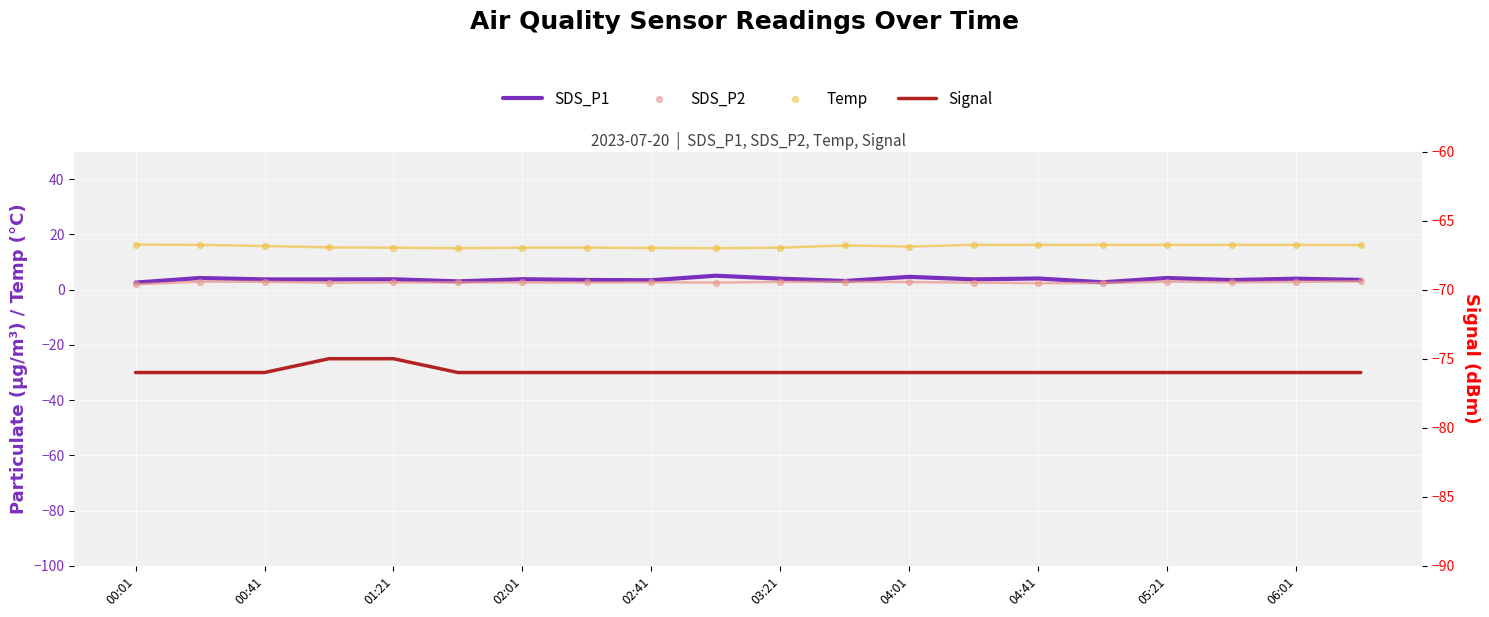

Which series has the widest spread of Y values?

SDS_P1